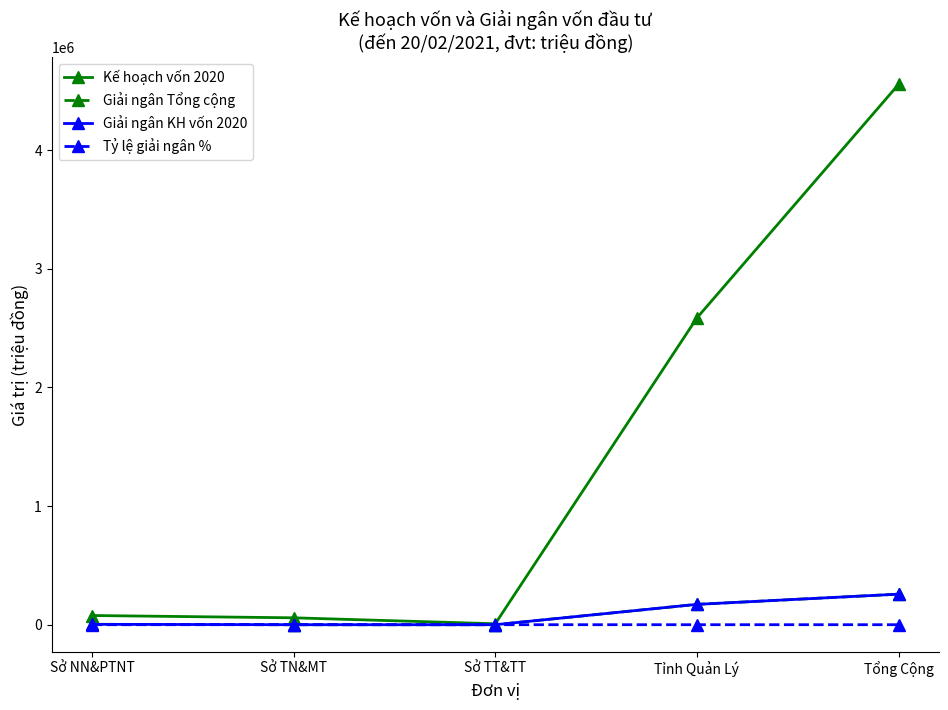

Is it true that Giải ngân Tổng cộng equals 4283.5 at Sở NN&PTNT?

False